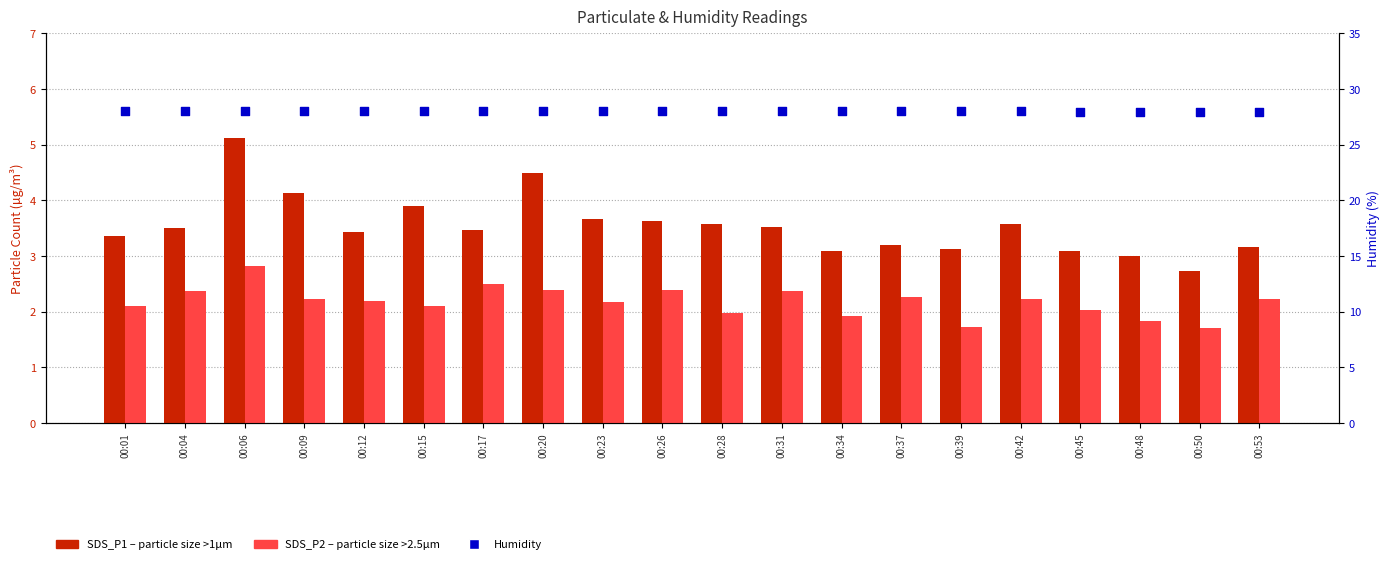

What are all the series names shown in the legend?

SDS_P1, SDS_P2, Humidity